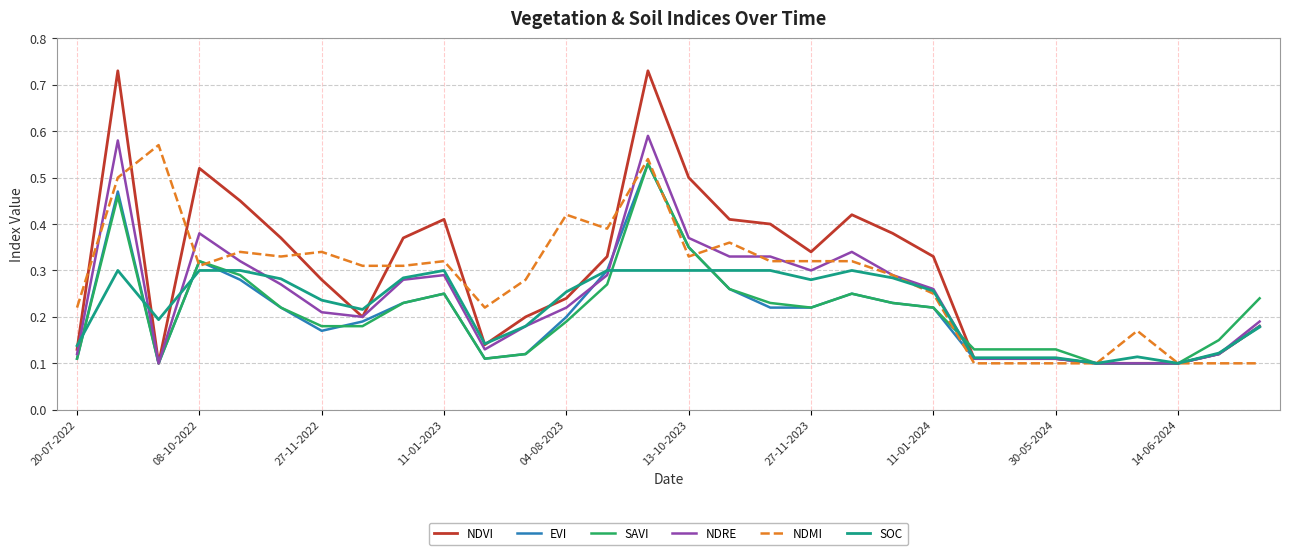

Which series has the widest spread of values?

NDVI